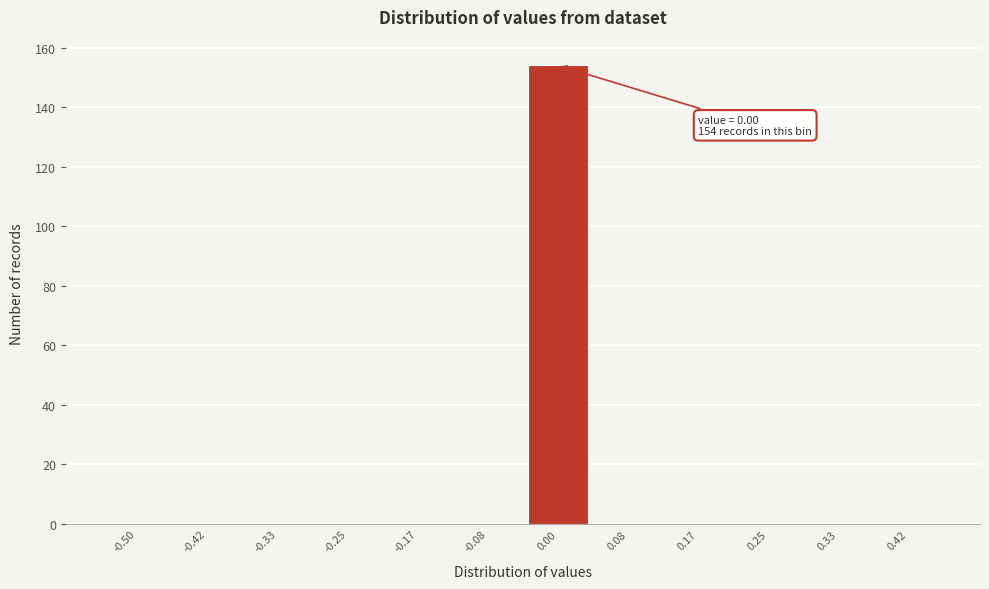

Reading left to right, transcribe all the data shown in this chart.

-0.50=0	-0.42=0	-0.33=0	-0.25=0	-0.17=0	-0.08=0	0.00=154	0.08=0	0.17=0	0.25=0	0.33=0	0.42=0